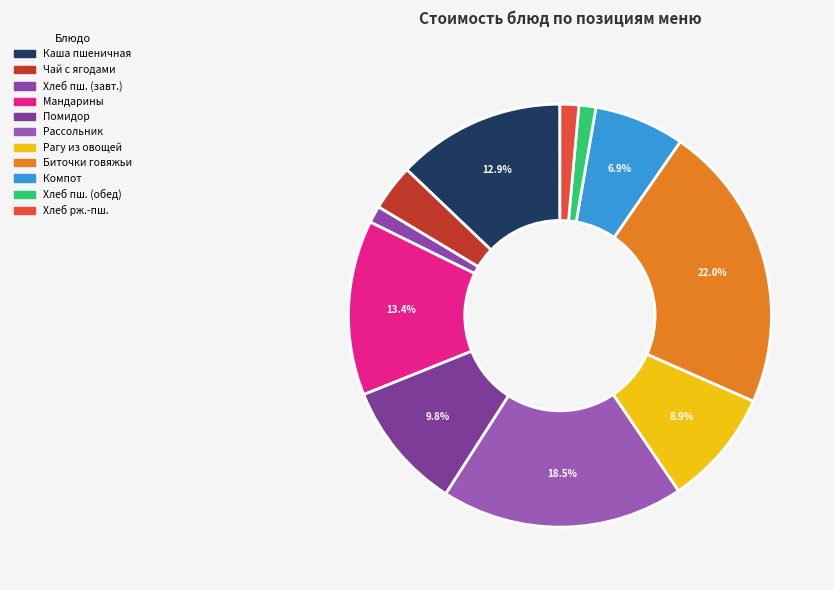

Count the number of slices in the pie.

11